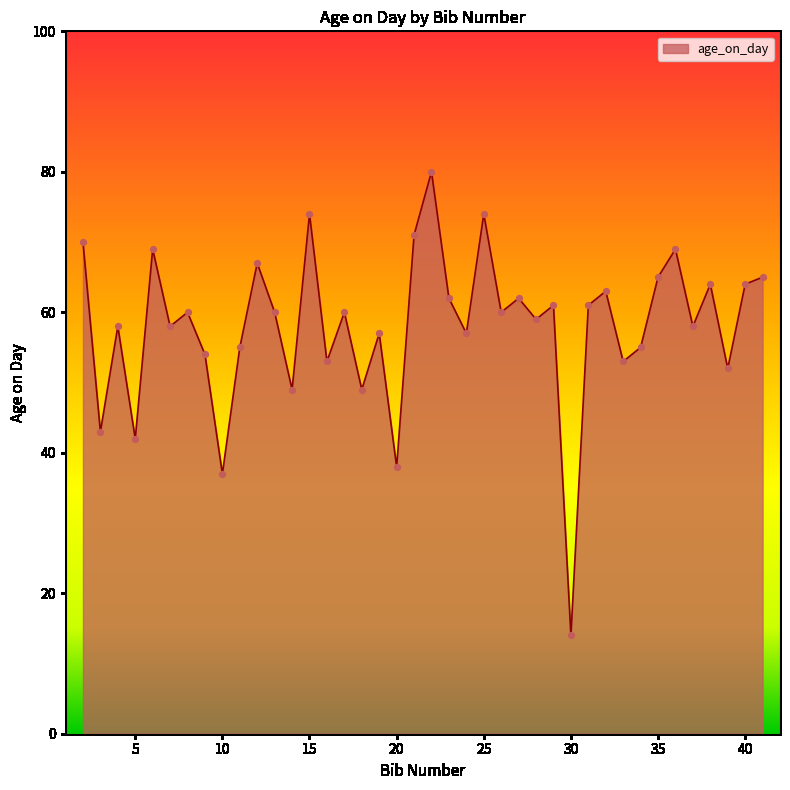

What is the minimum value shown in the chart?

14